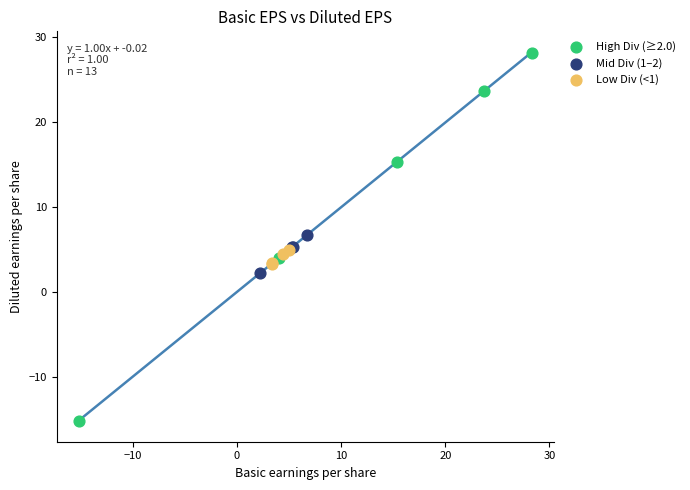

Which series has the largest Y range (max minus min)?

High Div (≥2.0)